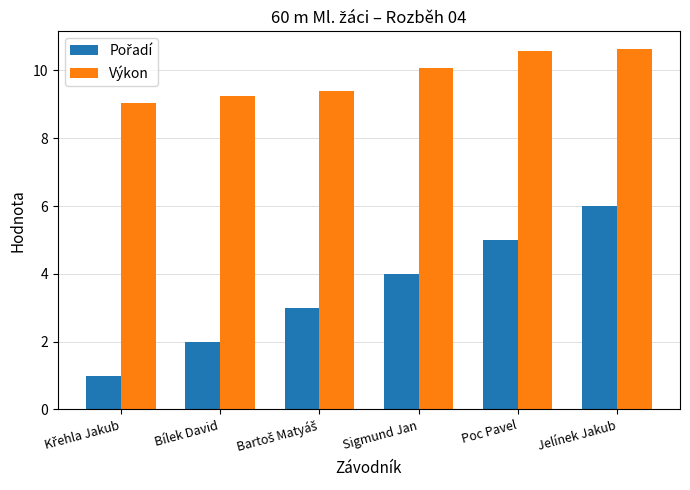

Which series has the largest total across all categories?

Výkon